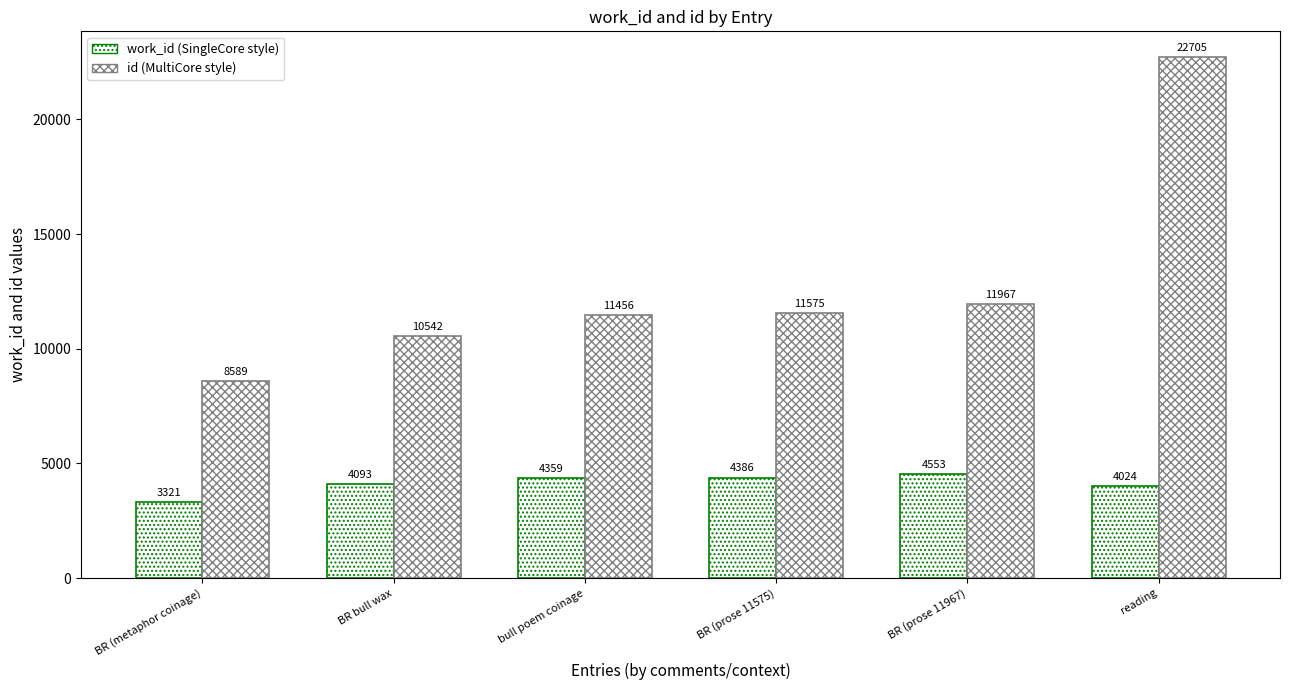

What is the label of the 4th bar from the left?

BR (prose 11575)